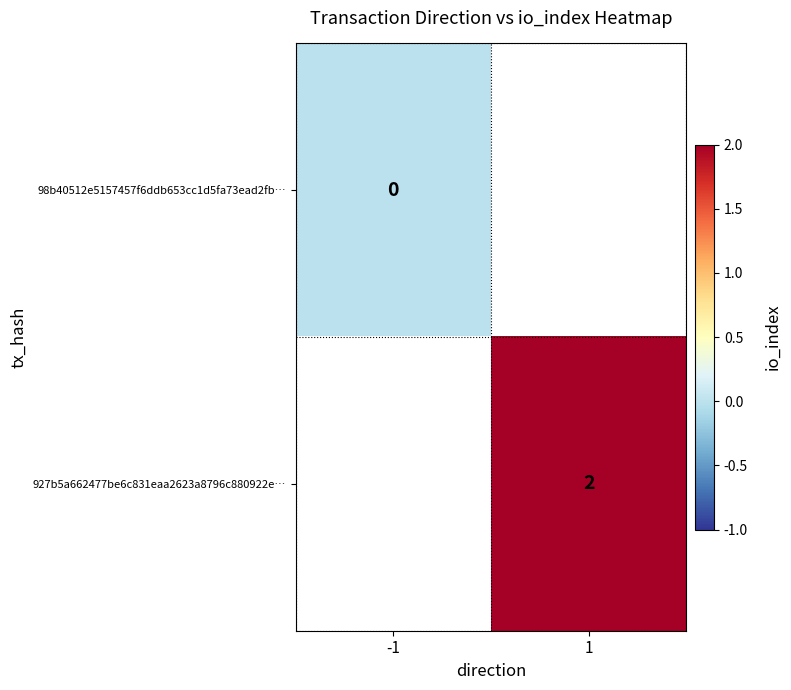

What value does the 927b5a662477be6c831eaa2623a8796c880922e… series have at 1?

2.0